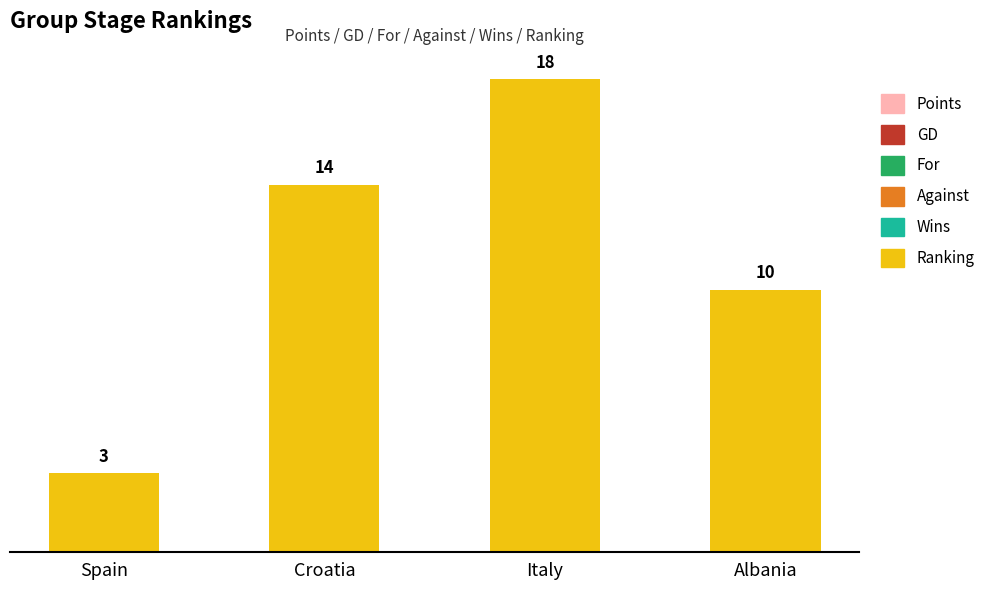

The value at Croatia is 14. True or false?

True